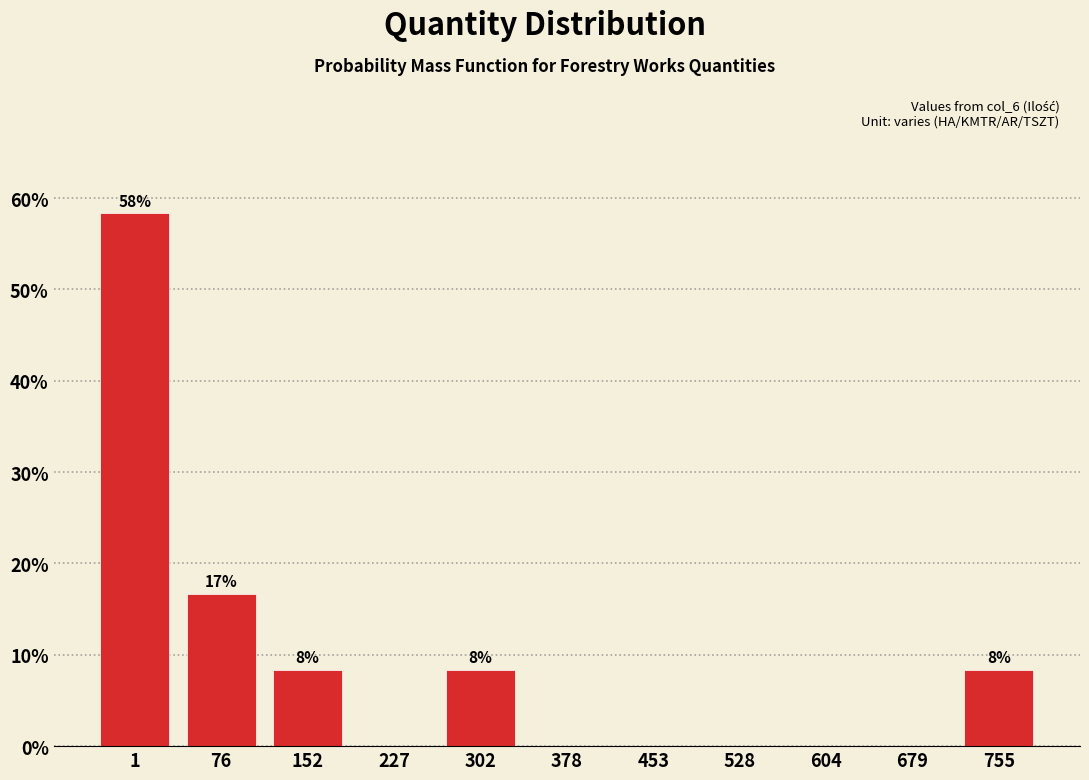

Reading right to left, list all the values displayed in this chart.

755=8.3	679=0.0	604=0.0	528=0.0	453=0.0	378=0.0	302=8.3	227=0.0	152=8.3	76=16.7	1=58.3